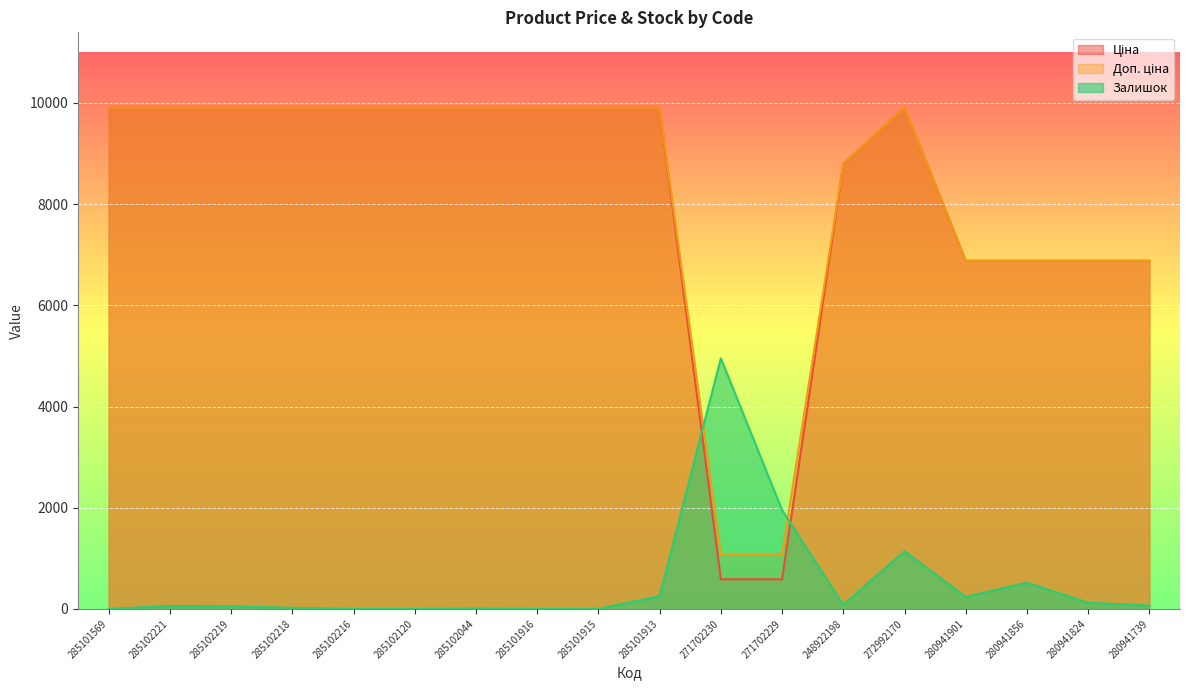

What is the difference between the maximum and minimum values in the Залишок series?

4954.2